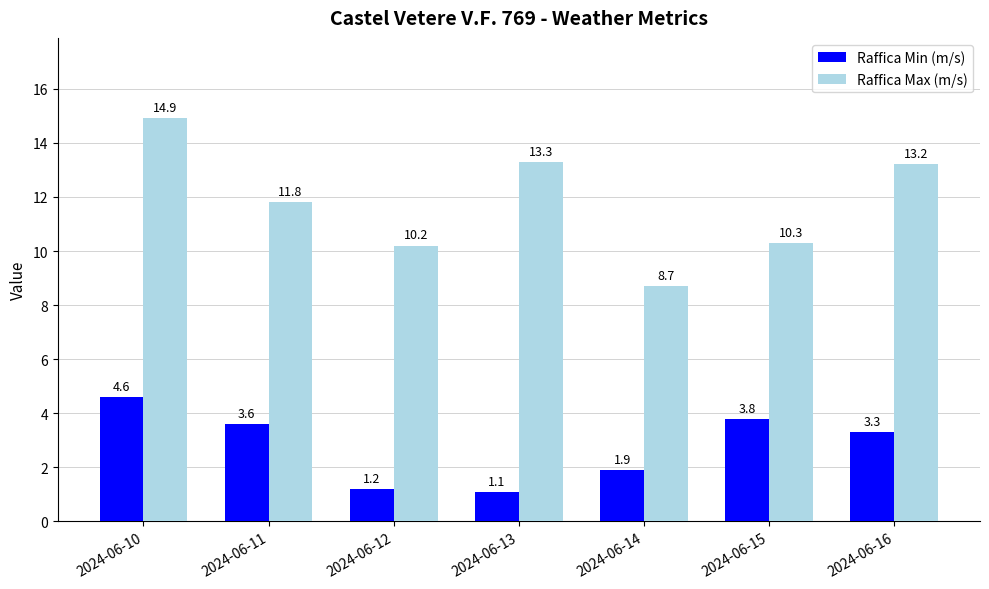

What is the difference between the maximum and minimum values in the Raffica Max (m/s) series?

6.2